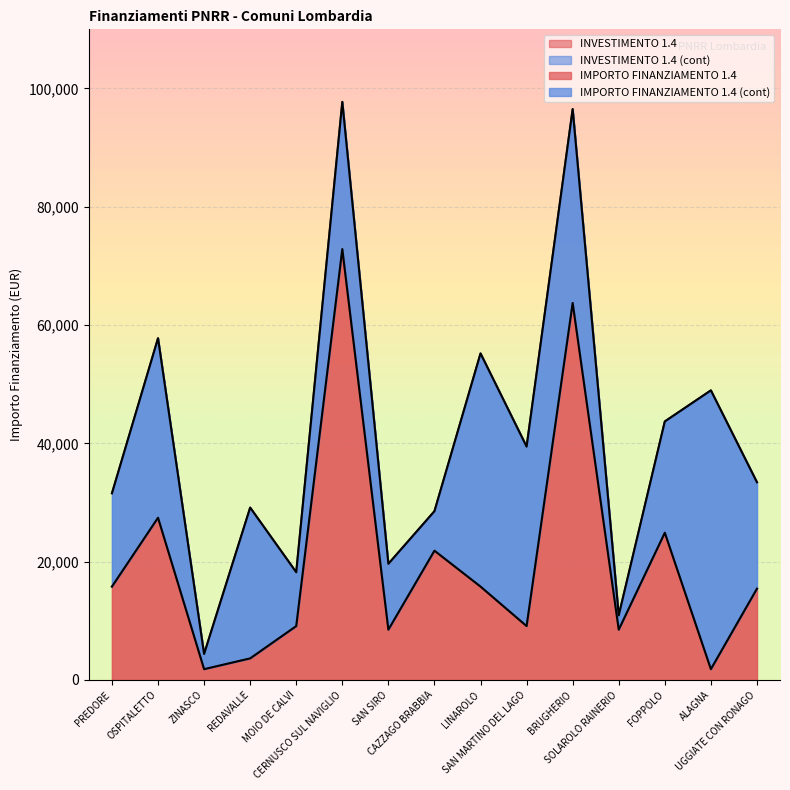

True or false: the data shows 15782 at PREDORE.

True